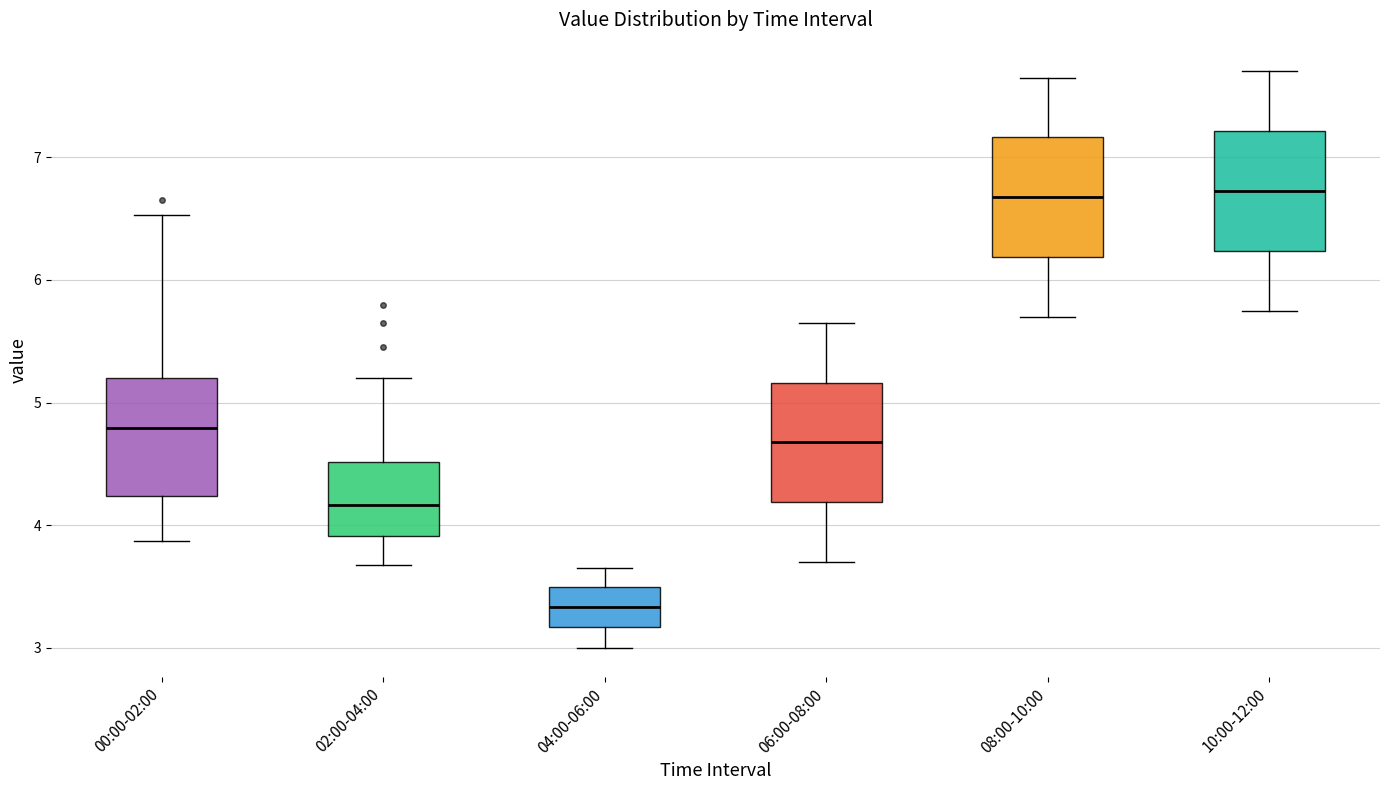

Where is the upper edge of the box for 00:00-02:00 on the y-axis? The values are not printed on the chart, so give them approximately, as read against the axis.

5.2